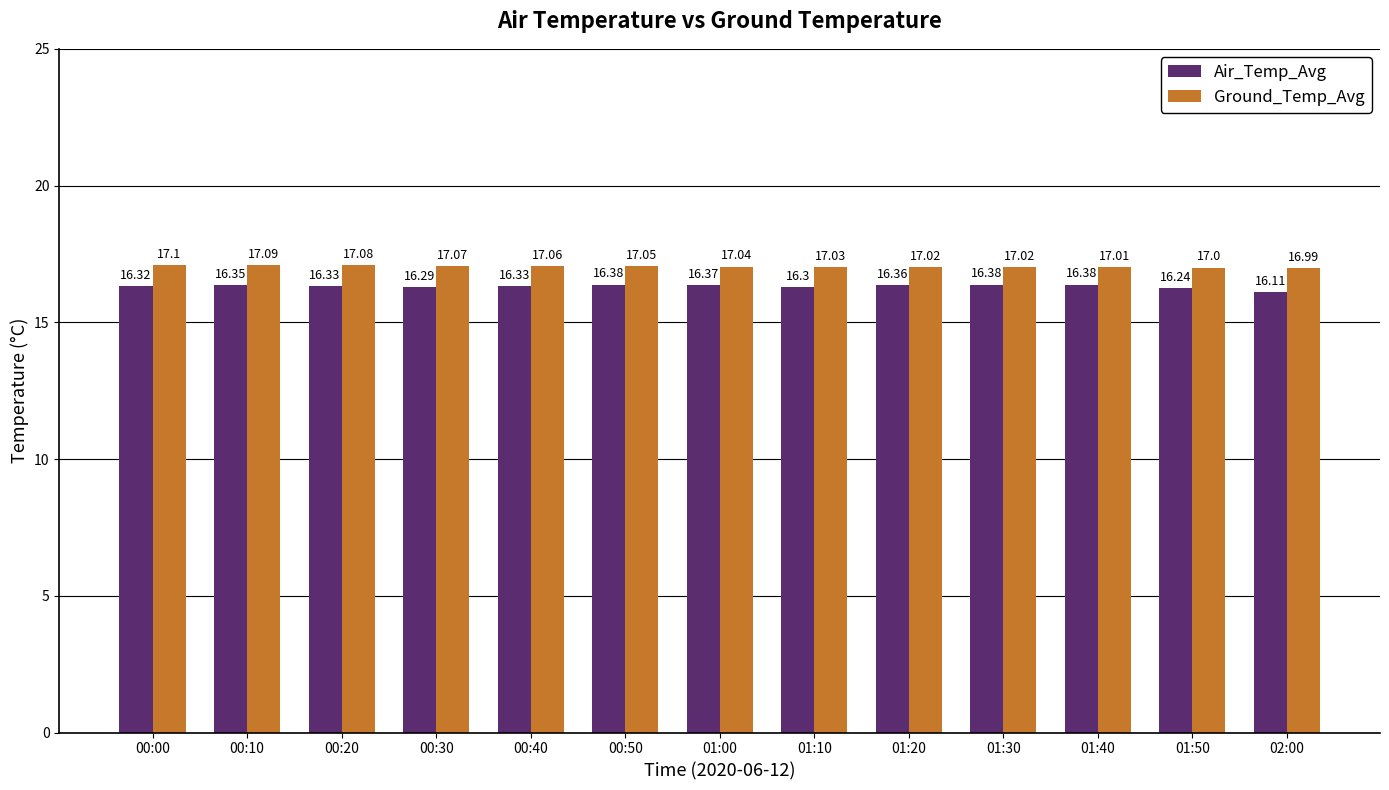

Is it true that Air_Temp_Avg equals 21.6 at 00:20?

False